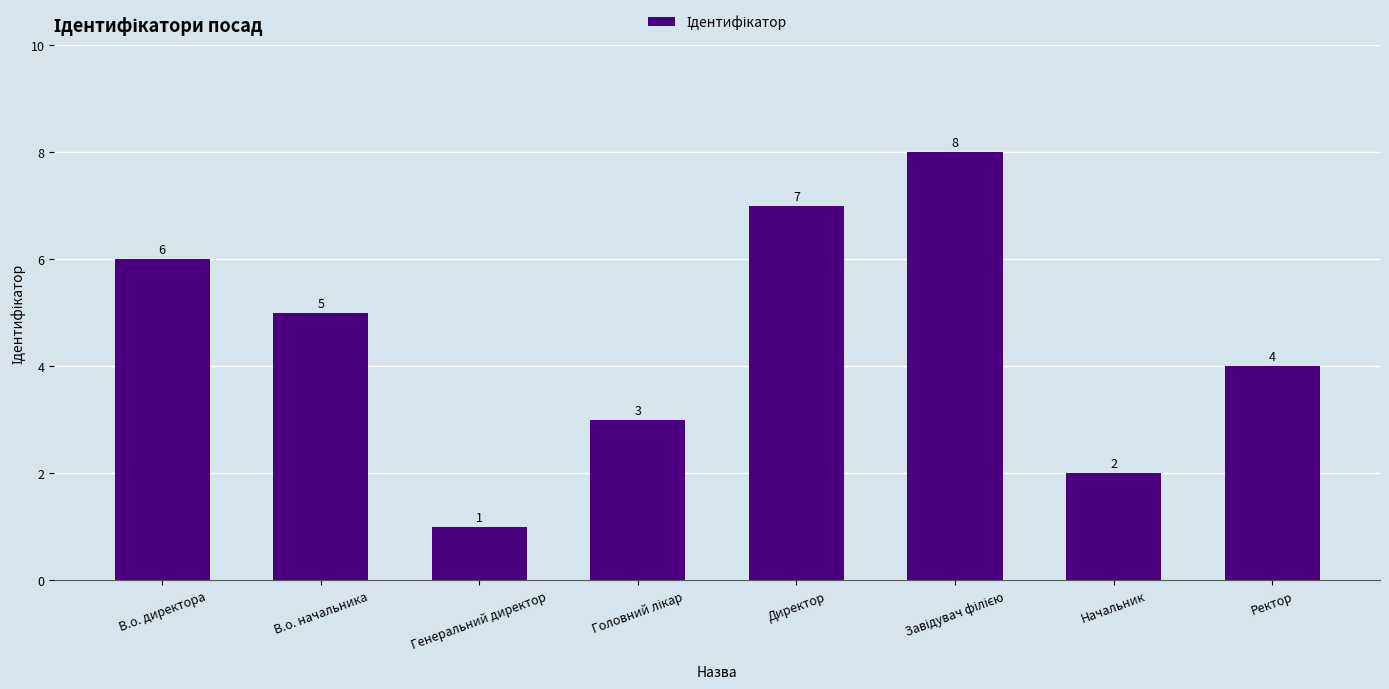

What is the change in value from В.о. начальника to Директор?

+2